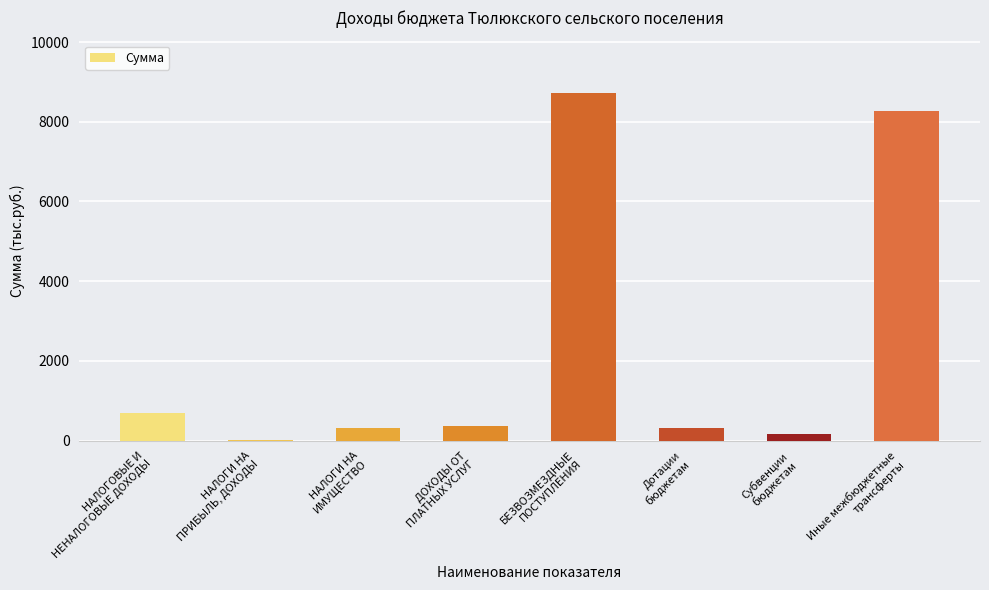

What is the change in value from НАЛОГОВЫЕ И
НЕНАЛОГОВЫЕ ДОХОДЫ to НАЛОГИ НА
ИМУЩЕСТВО?

-380.6